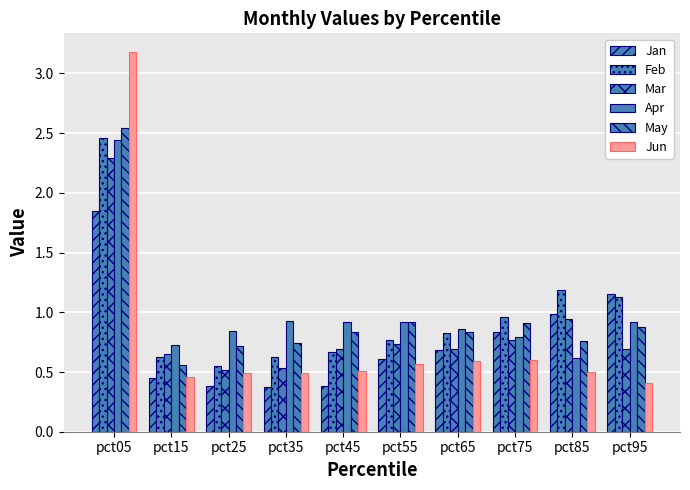

Are the bars grouped side by side (vs. stacked)?

Yes